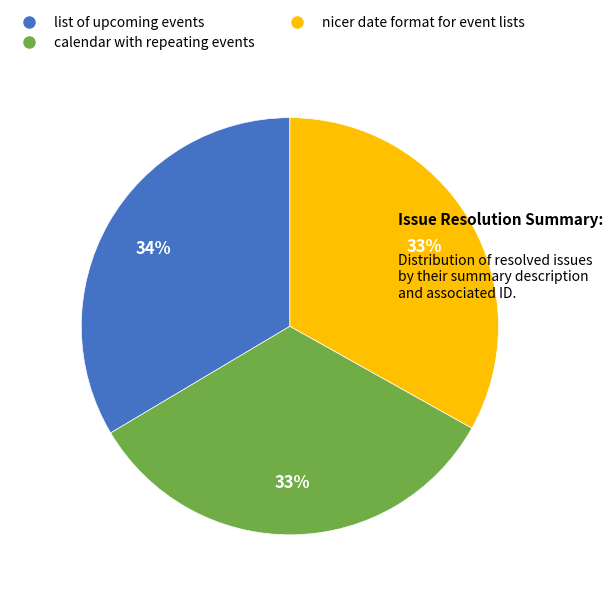

To the nearest percent, what is the combined percentage of list of upcoming events and calendar with repeating events?

67%